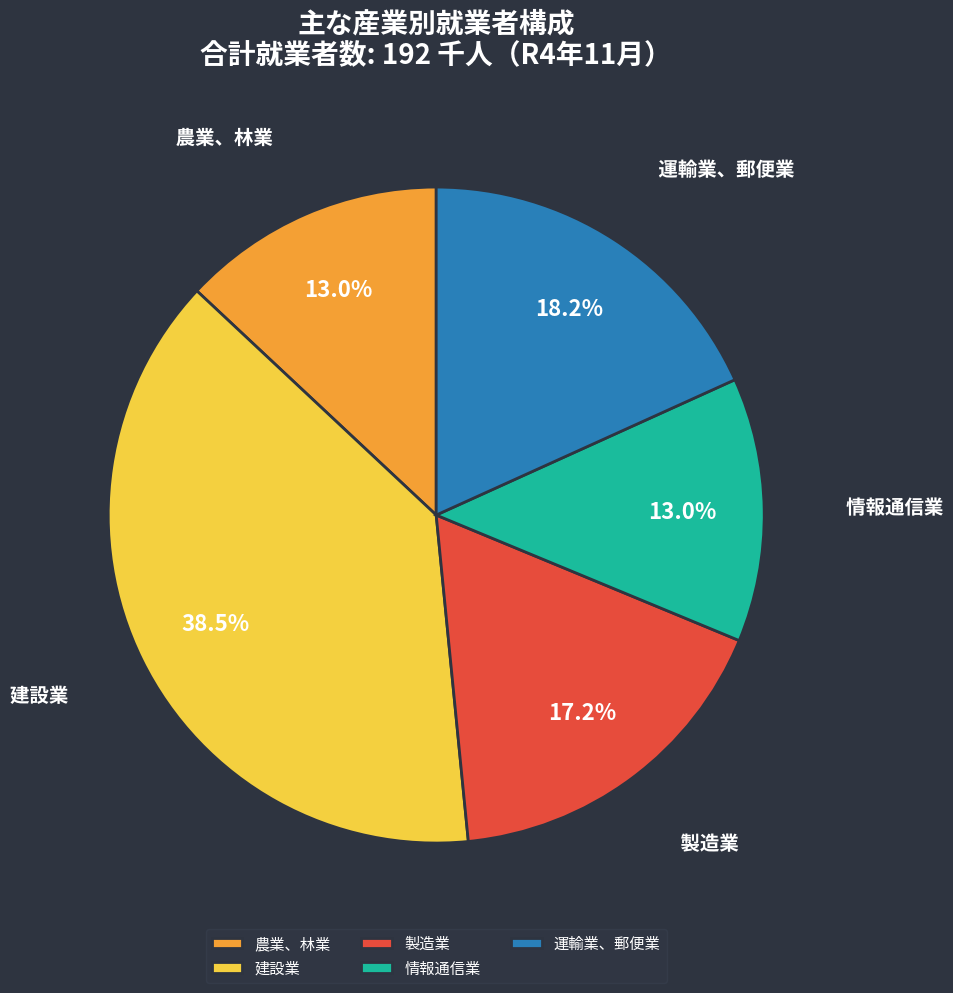

Which has a higher value, 情報通信業 or 運輸業、郵便業?

運輸業、郵便業